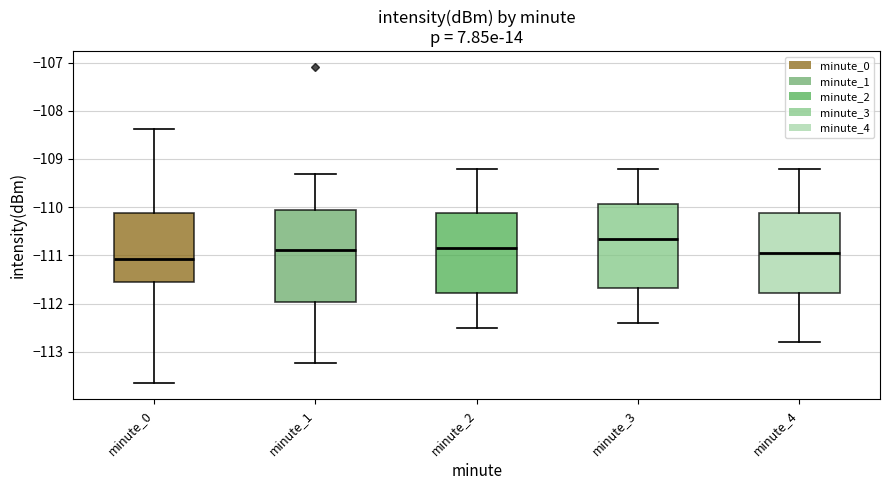

Comparing the boxes themselves (not the whiskers), which one is the tallest?

minute_1